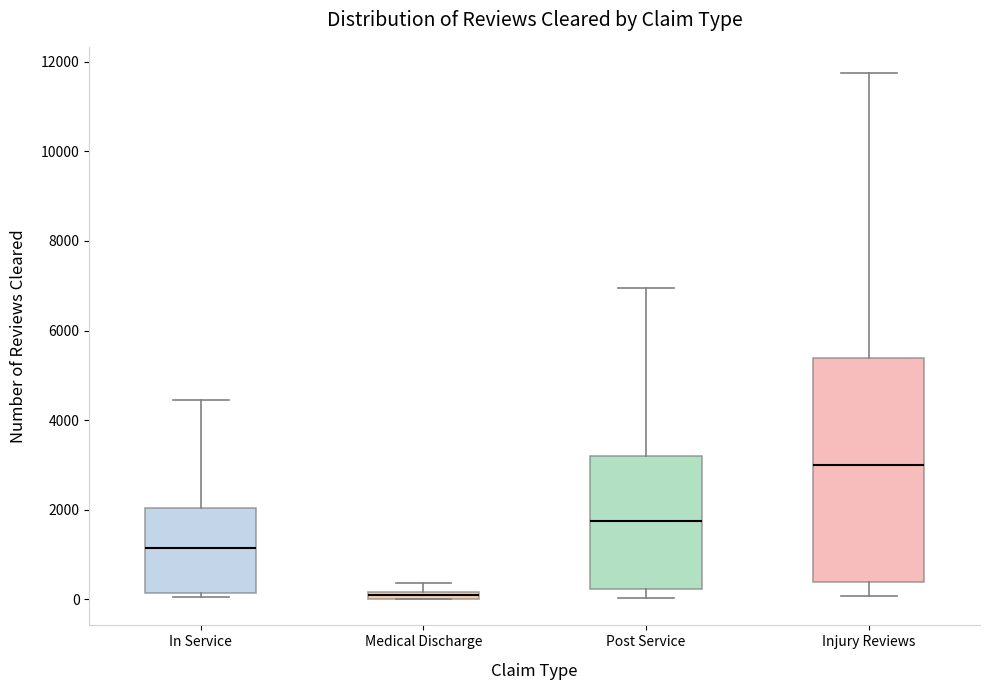

Where does the median line of the box for Post Service sit on the y-axis? The values are not printed on the chart, so give them approximately, as read against the axis.

1800